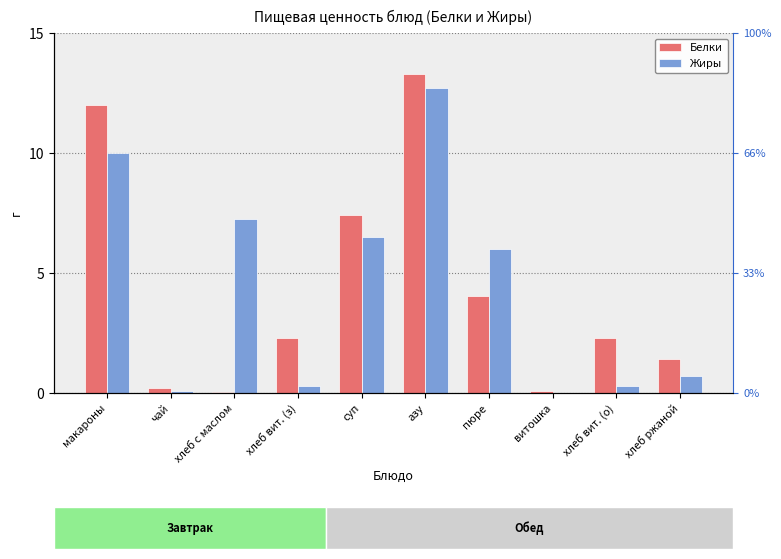

Rank the series by their maximum value, from lowest to highest.

Жиры, Белки